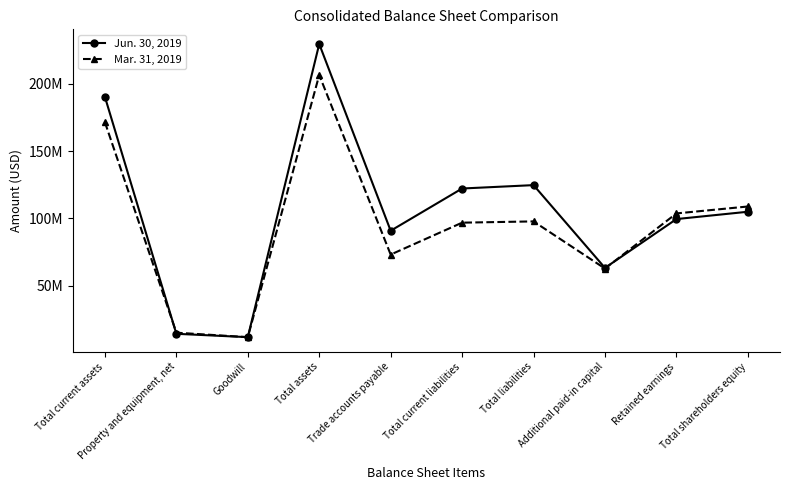

Between Property and equipment, net and Total current liabilities, which series saw the biggest shift?

Jun. 30, 2019